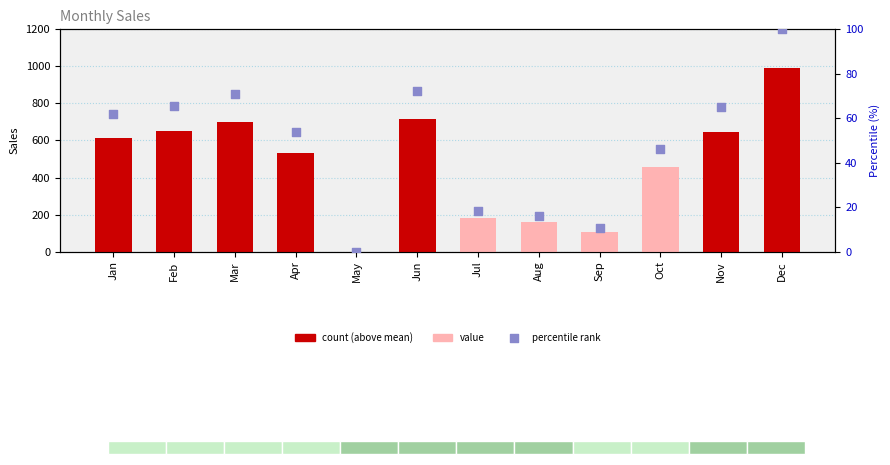

Which series contains the lowest Y value?

Sales